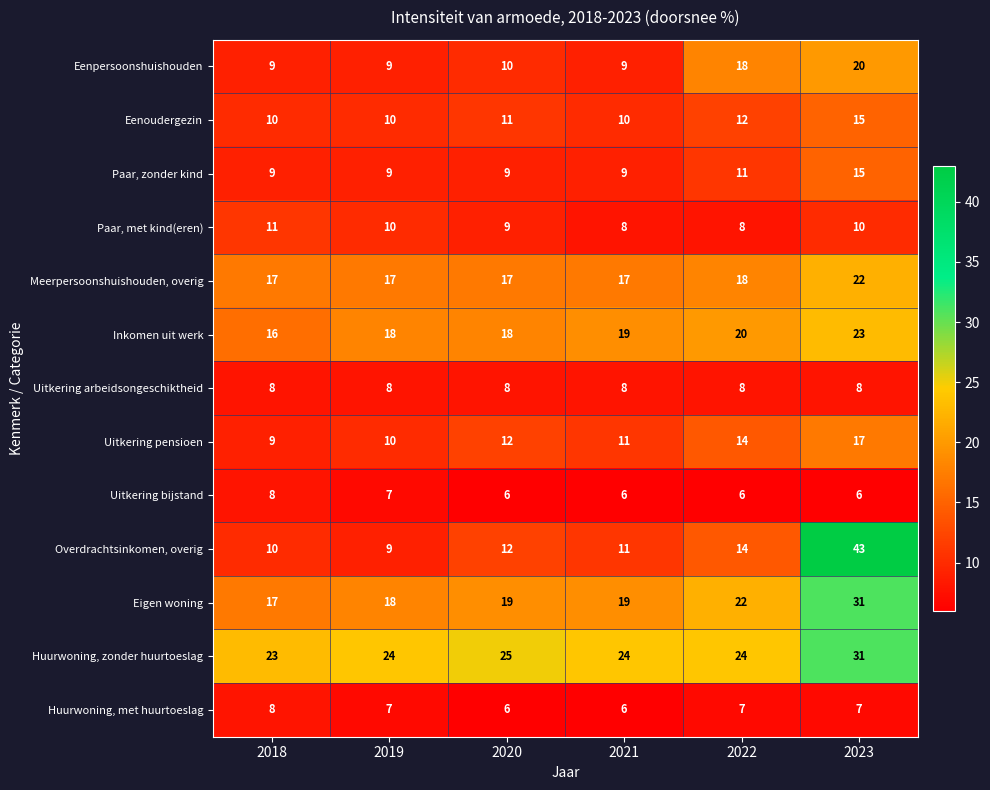

The value of Uitkering arbeidsongeschiktheid at 2020 is 8. True or false?

True